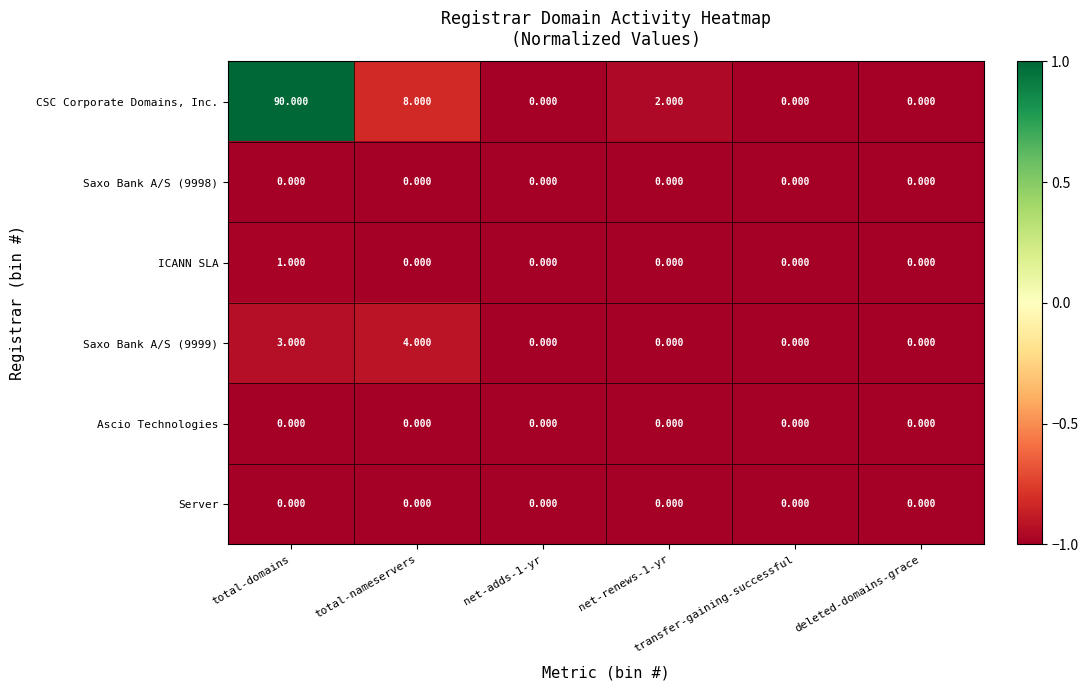

Which series has the largest total across all categories?

CSC Corporate Domains, Inc.